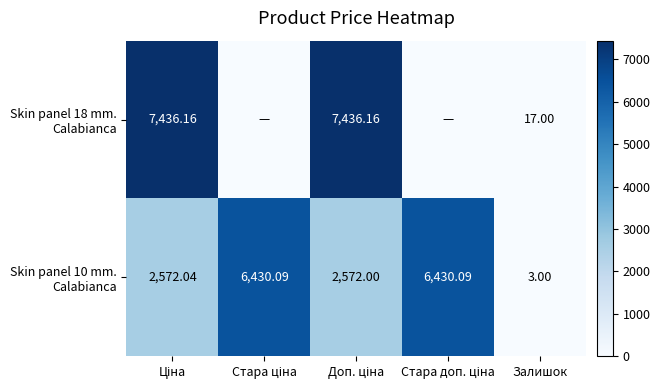

The value of Skin panel 18 mm. Calabianca at Стара ціна is 5069.4. True or false?

False